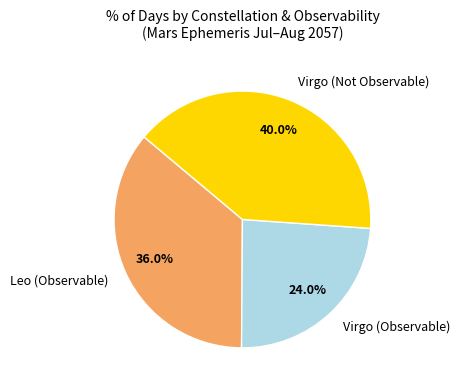

What is the ratio of the value at Virgo (Observable) to the value at Virgo (Not Observable)?

0.6